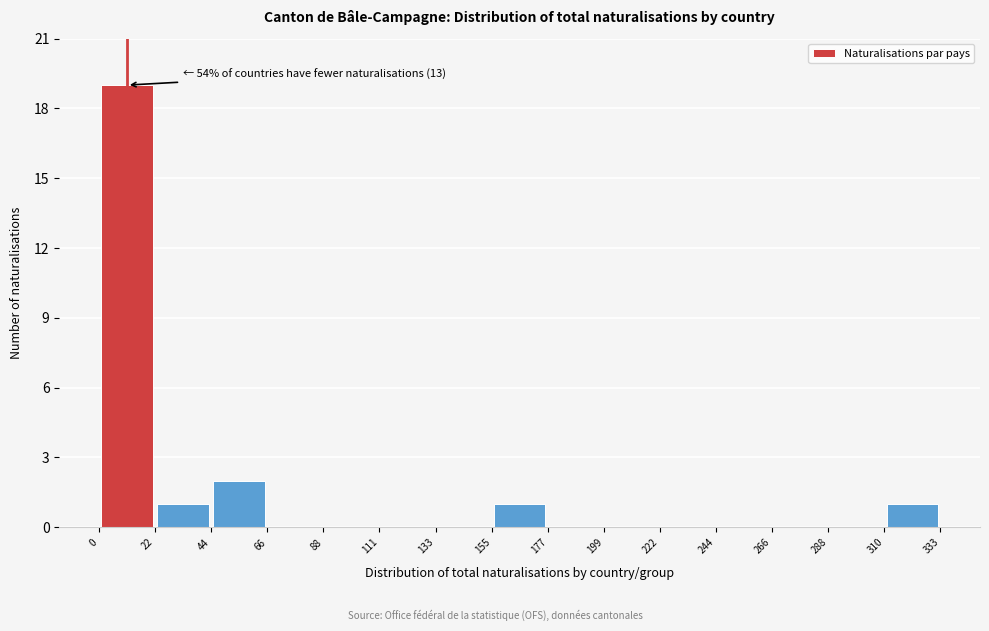

Which range on the x-axis has the tallest bar?

0 to 22